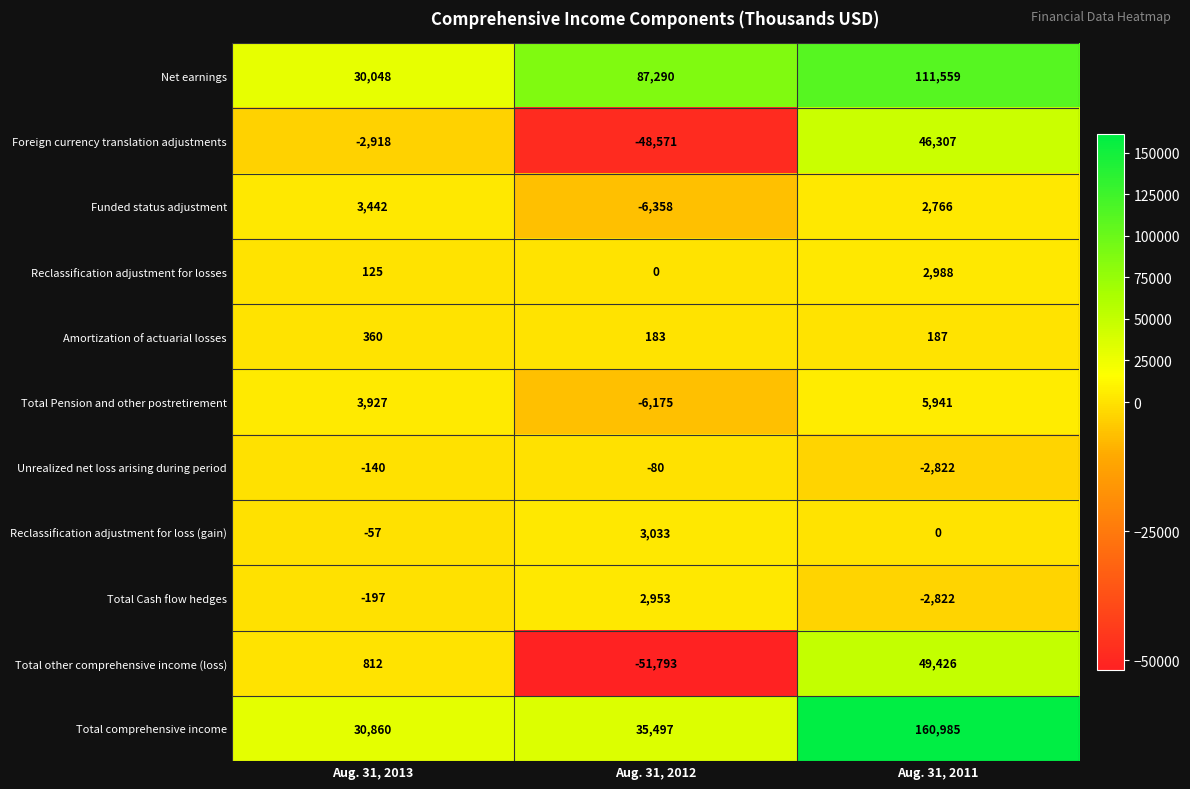

Which series changed the most between Aug. 31, 2012 and Aug. 31, 2011?

Total comprehensive income